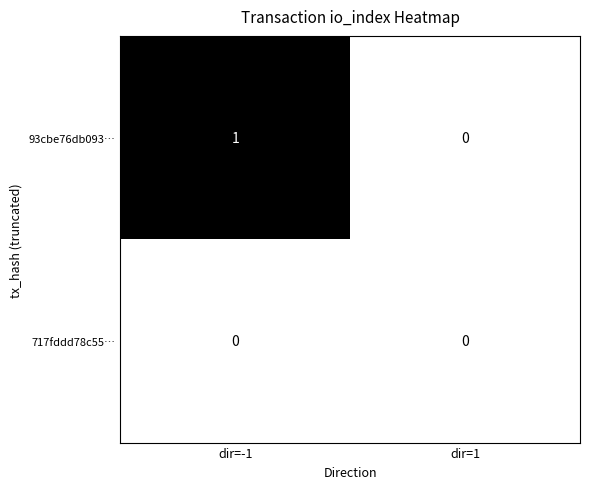

How many categories are shown in the chart?

2